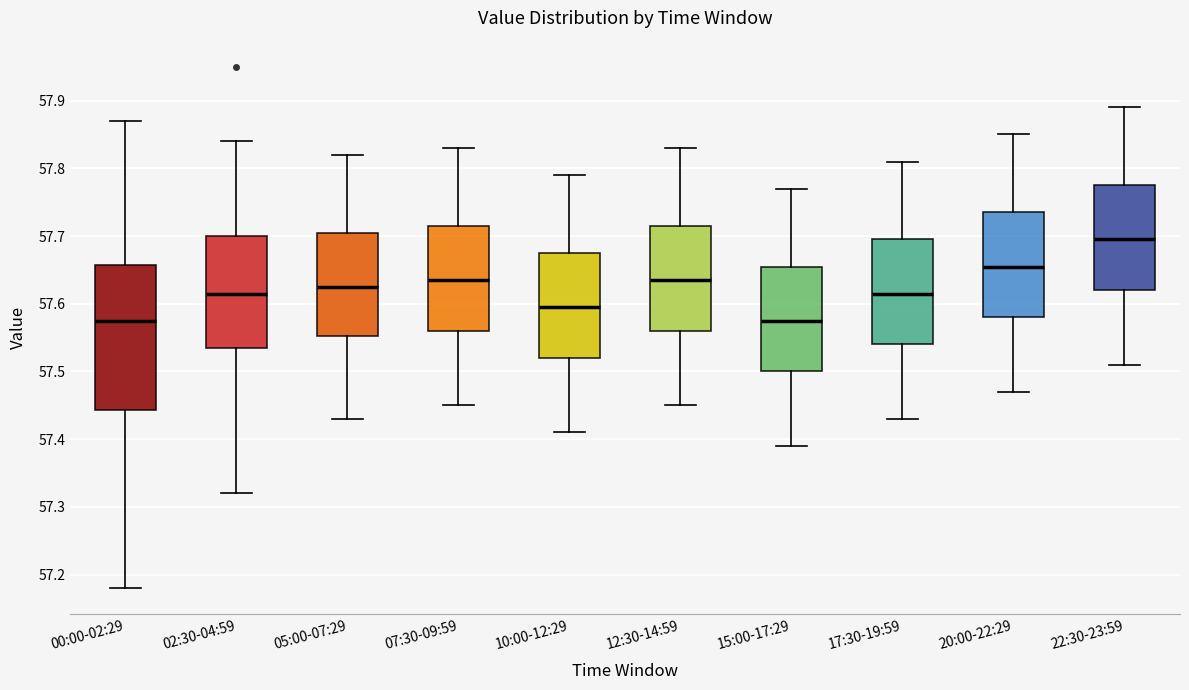

Reading left to right, read every box against the y-axis: the position of its median line, the range the box covers, and the ends of its whiskers. The values are not printed on the chart, so give them approximately, as read against the axis.

00:00-02:29: median 57.58, box 57.44 to 57.66, whiskers 57.18 to 57.87
02:30-04:59: median 57.62, box 57.54 to 57.70, whiskers 57.32 to 57.84
05:00-07:29: median 57.63, box 57.55 to 57.71, whiskers 57.43 to 57.82
07:30-09:59: median 57.64, box 57.56 to 57.72, whiskers 57.45 to 57.83
10:00-12:29: median 57.60, box 57.52 to 57.68, whiskers 57.41 to 57.79
12:30-14:59: median 57.64, box 57.56 to 57.72, whiskers 57.45 to 57.83
15:00-17:29: median 57.58, box 57.50 to 57.66, whiskers 57.39 to 57.77
17:30-19:59: median 57.62, box 57.54 to 57.70, whiskers 57.43 to 57.81
20:00-22:29: median 57.66, box 57.58 to 57.74, whiskers 57.47 to 57.85
22:30-23:59: median 57.70, box 57.62 to 57.78, whiskers 57.51 to 57.89